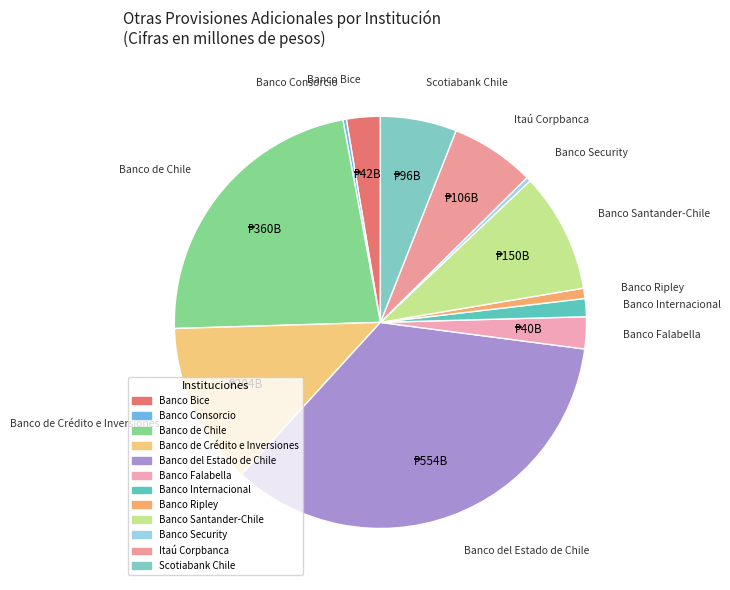

Is Banco Security the majority of the pie?

No